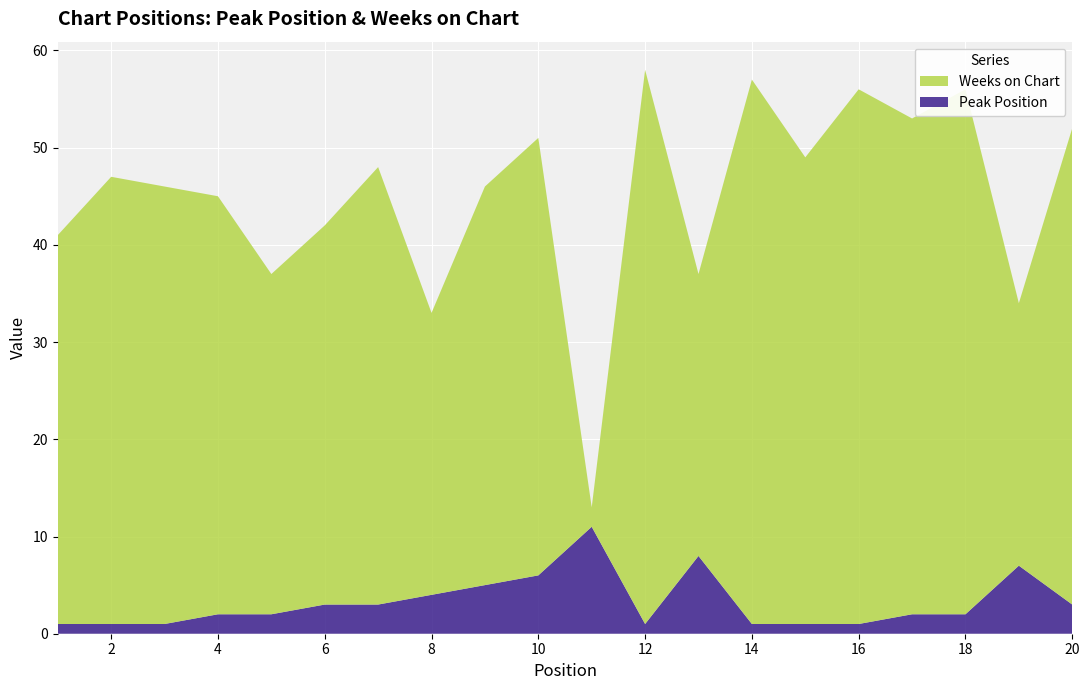

Reading right to left, transcribe all the data shown in this chart.

Peak Position: 3	7	2	2	1	1	1	8	1	11	6	5	4	3	3	2	2	1	1	1
Weeks on Chart: 49	27	54	51	55	48	56	29	57	2	45	41	29	45	39	35	43	45	46	40